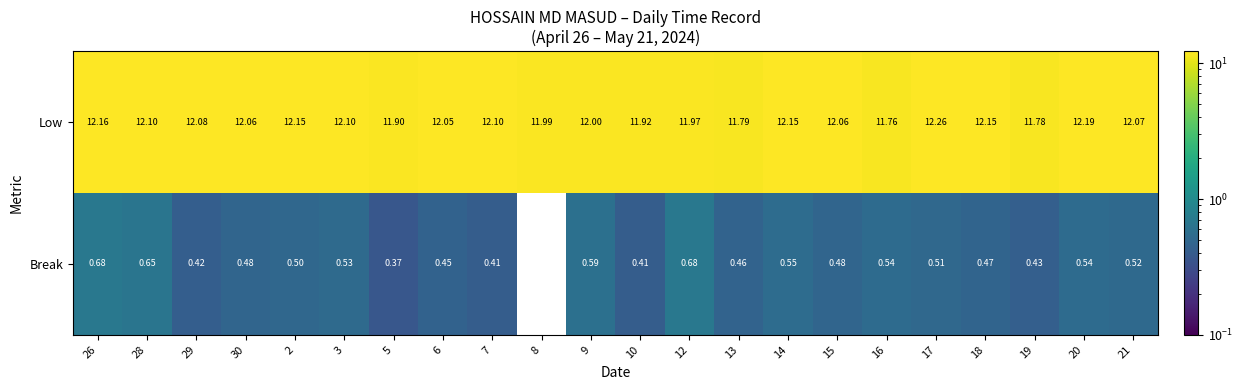

At how many categories does at least one series exceed 0?

22